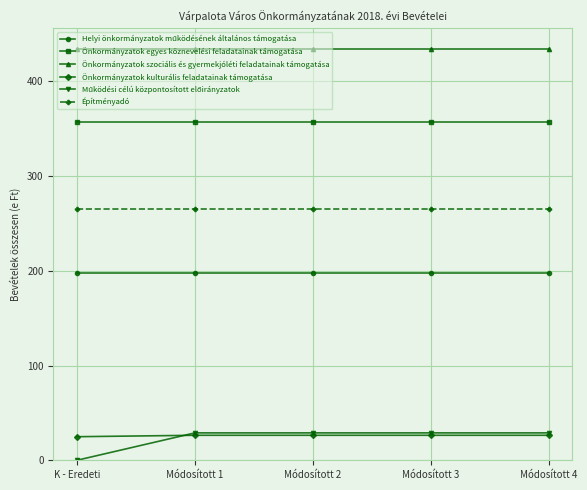

Is the value of Önkormányzatok szociális és gyermekjóléti feladatainak támogatása at Módosított 1 greater than the value of Önkormányzatok egyes köznevelési feladatainak támogatása at K - Eredeti?

Yes